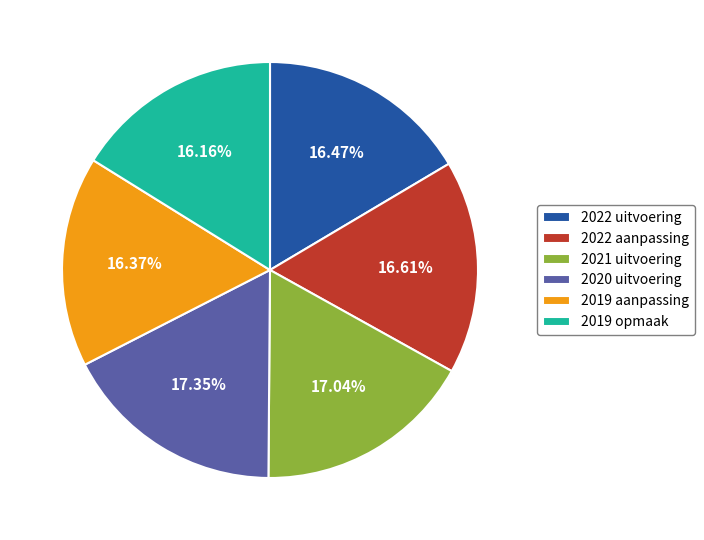

Is there any slice that represents more than half of the pie?

No